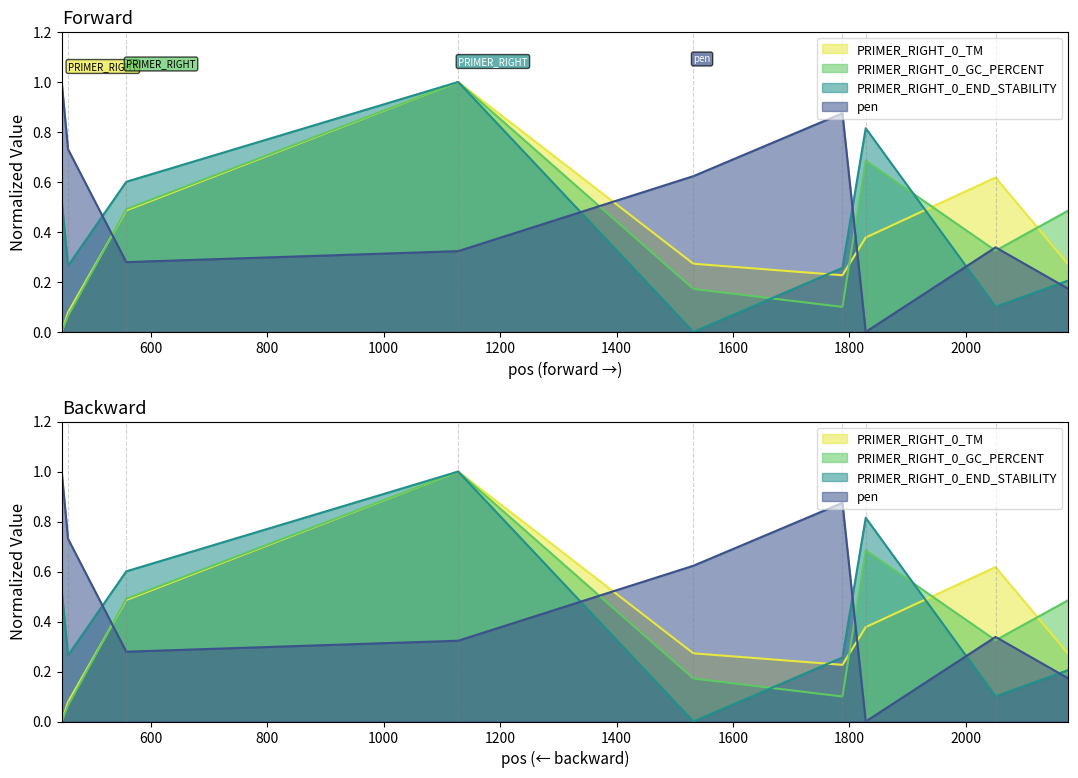

Which series has the widest spread of values?

PRIMER_RIGHT_0_TM